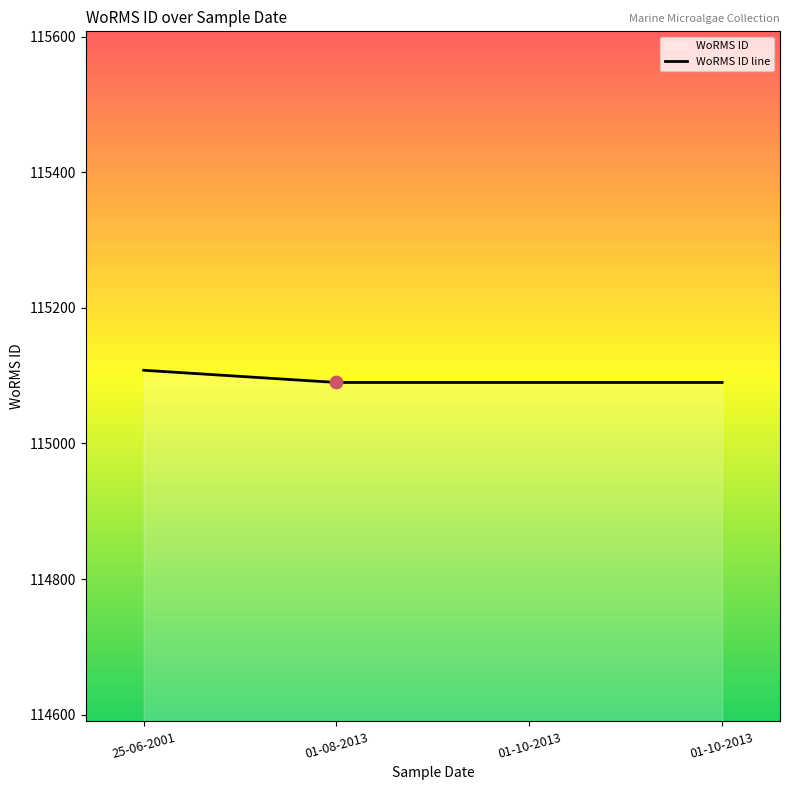

What is the ratio of the value at 01-10-2013 to the value at 25-06-2001?

1.0